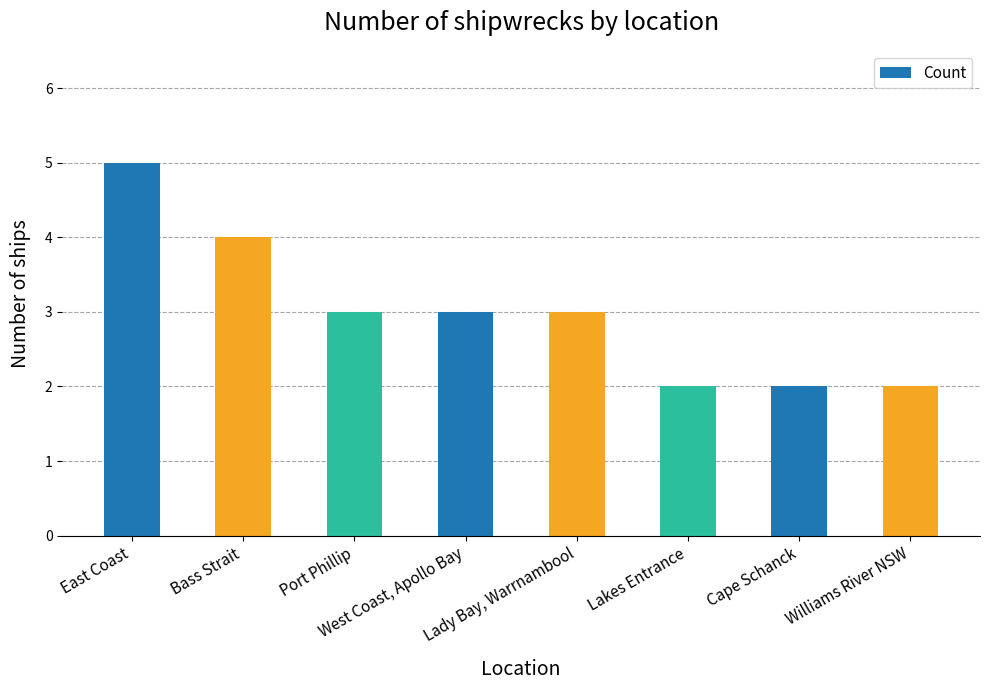

At which category does the chart reach its peak across all series?

East Coast